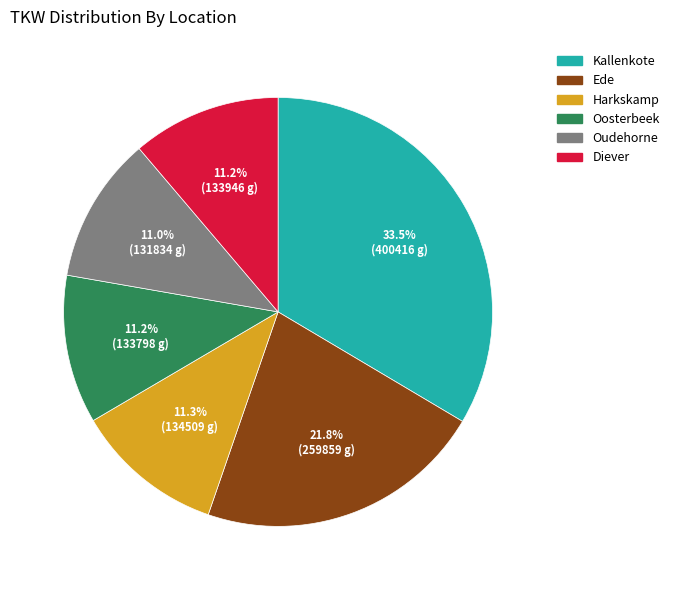

How many segments does this pie chart have?

6